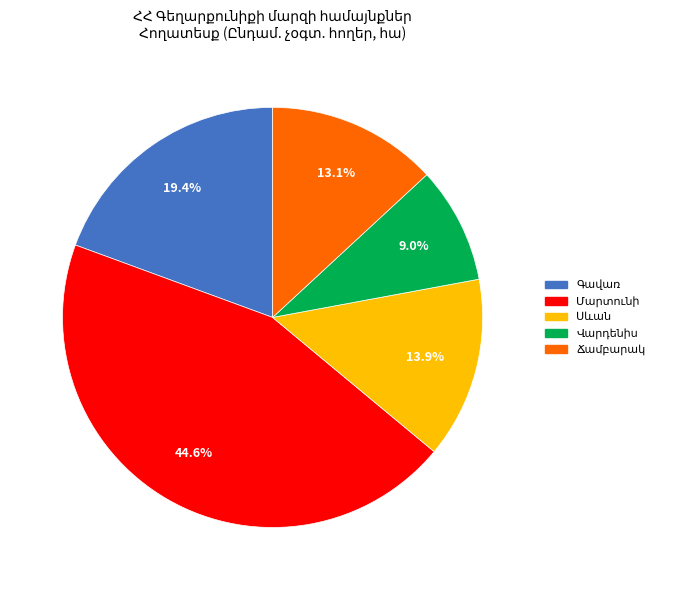

To the nearest percent, what is the difference between the largest and smallest slice percentages?

36%